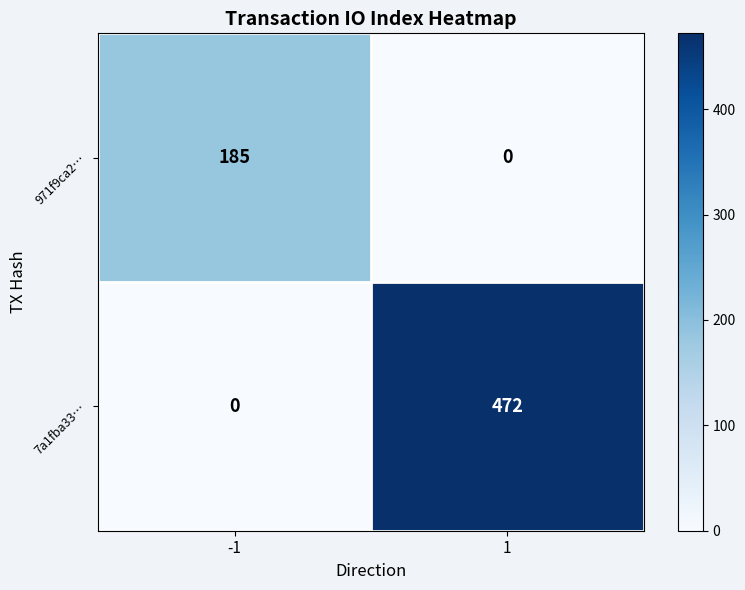

What is the sum of the 7a1fba33… values at -1 and 1?

472